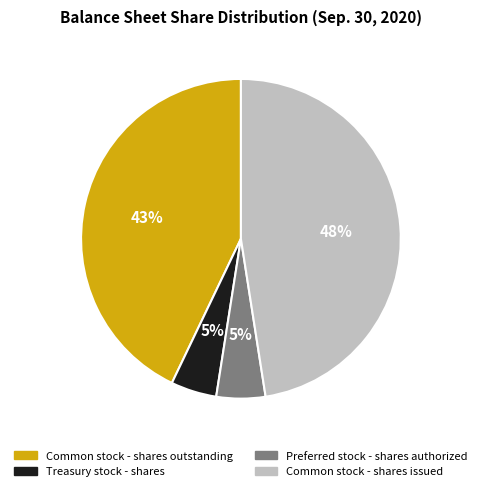

What percentage is the Common stock - shares issued slice, to the nearest percent?

48%